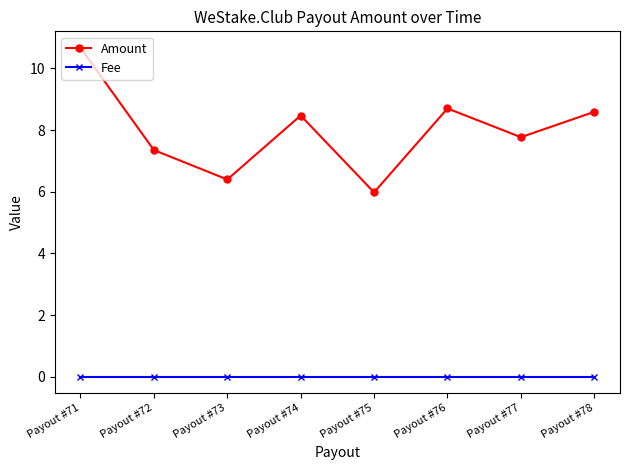

True or false: Fee and Amount intersect in this chart.

False